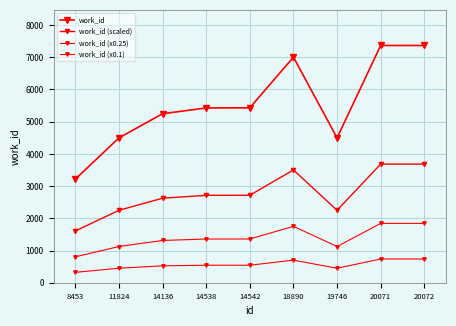

What is the sum of all work_id (x0.25) values?

12514.2